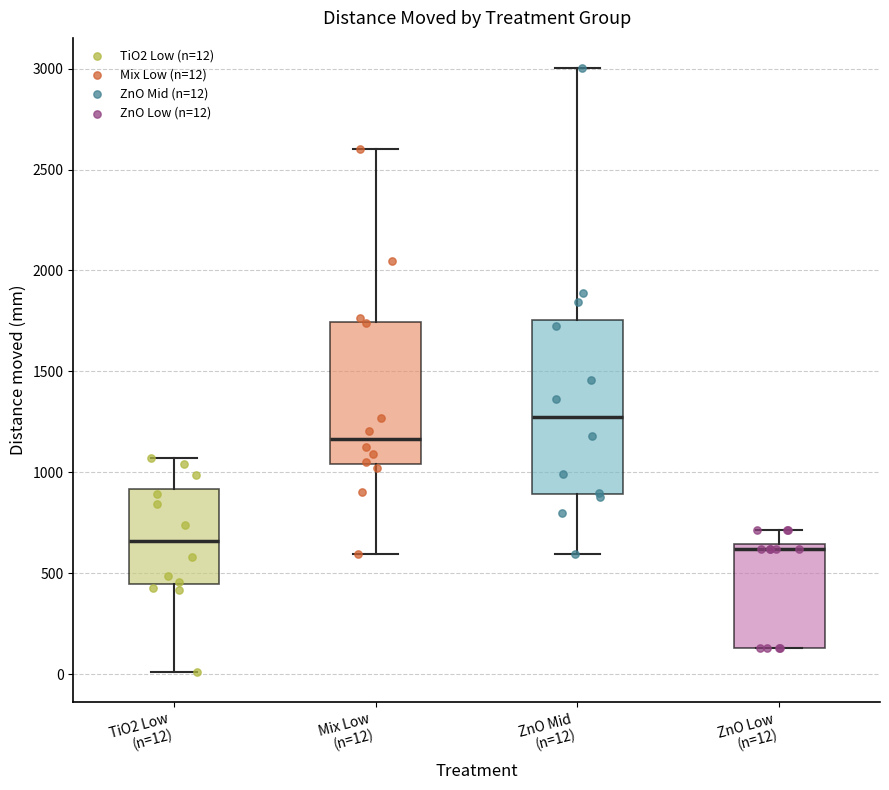

Reading left to right, read every box against the y-axis: the position of its median line, the range the box covers, and the ends of its whiskers. The values are not printed on the chart, so give them approximately, as read against the axis.

TiO2 Low (n=12): median 650, box 450 to 900, whiskers 0 to 1050
Mix Low (n=12): median 1150, box 1050 to 1750, whiskers 600 to 2600
ZnO Mid (n=12): median 1250, box 900 to 1750, whiskers 600 to 3000
ZnO Low (n=12): median 600, box 150 to 650, whiskers 150 to 700